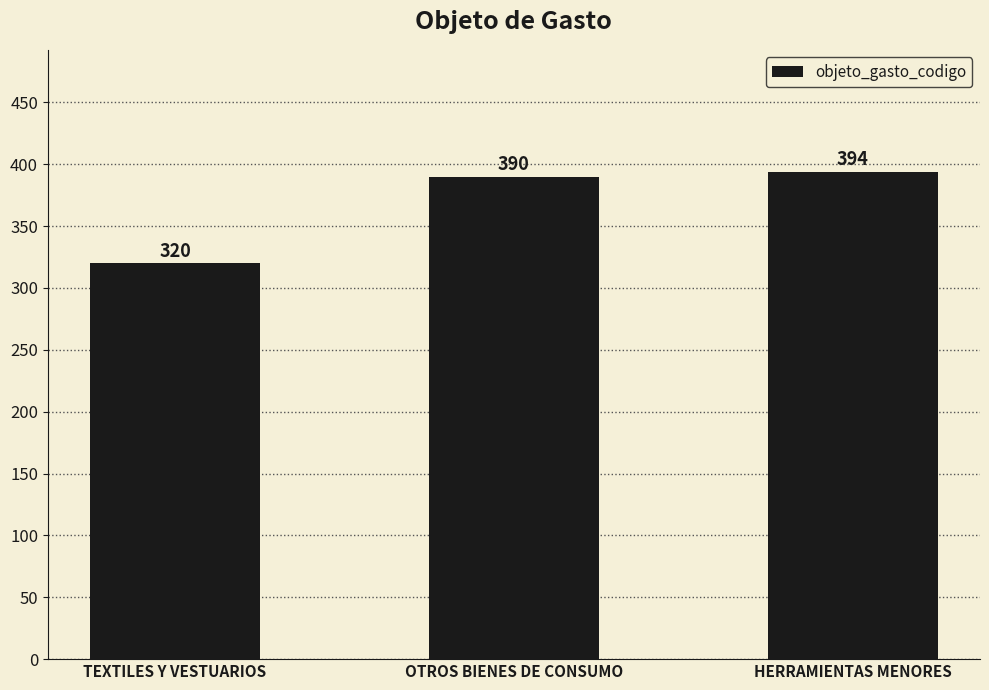

Reading right to left, what are all the values shown in this chart?

HERRAMIENTAS MENORES=394	OTROS BIENES DE CONSUMO=390	TEXTILES Y VESTUARIOS=320